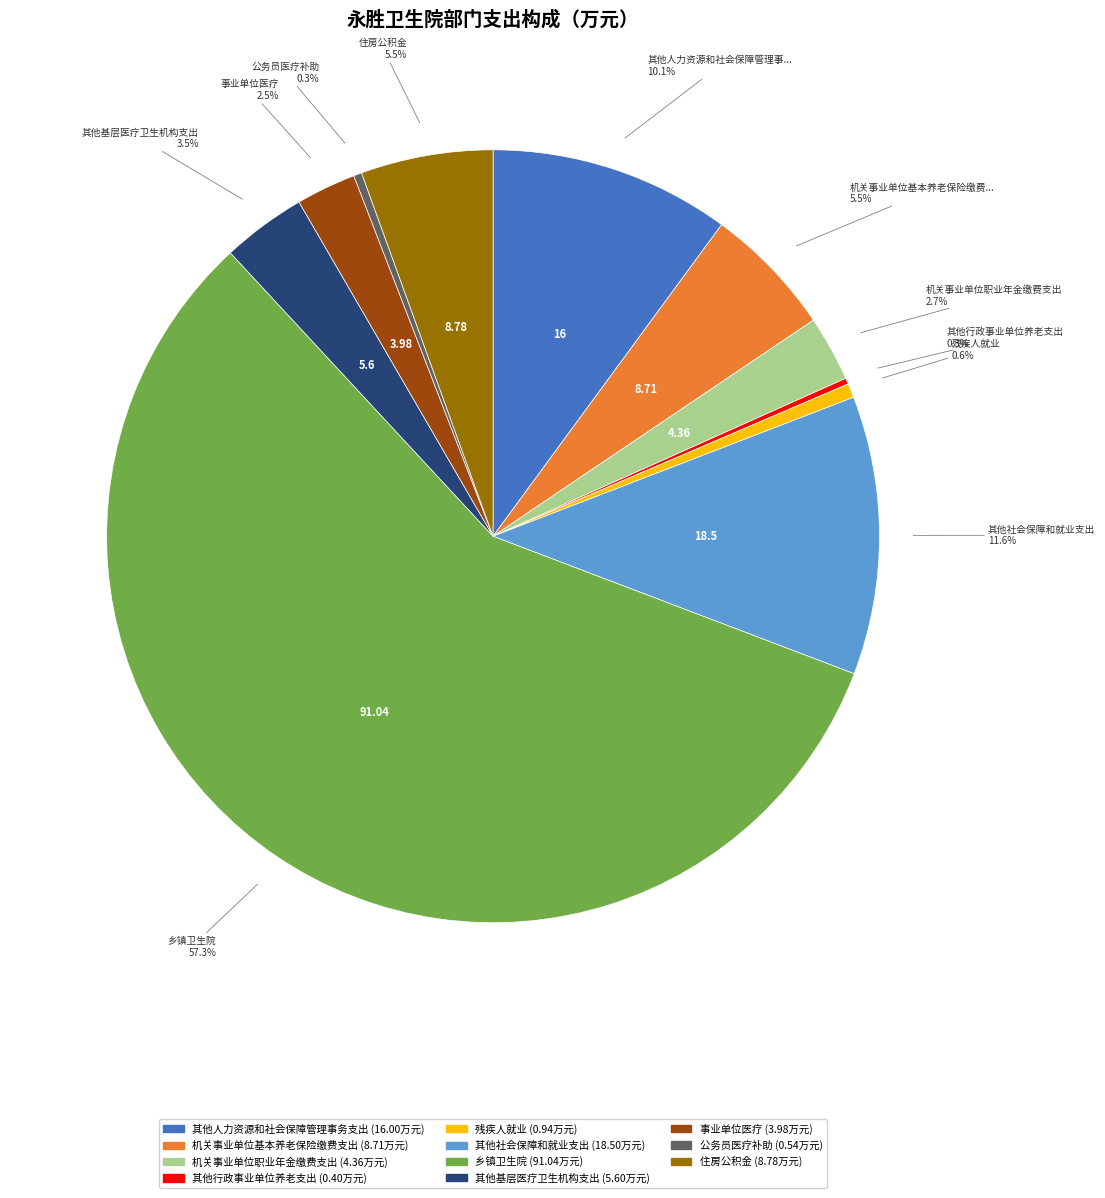

To the nearest percent, what percentage of the pie is 机关事业单位职业年金缴费支出?

3%